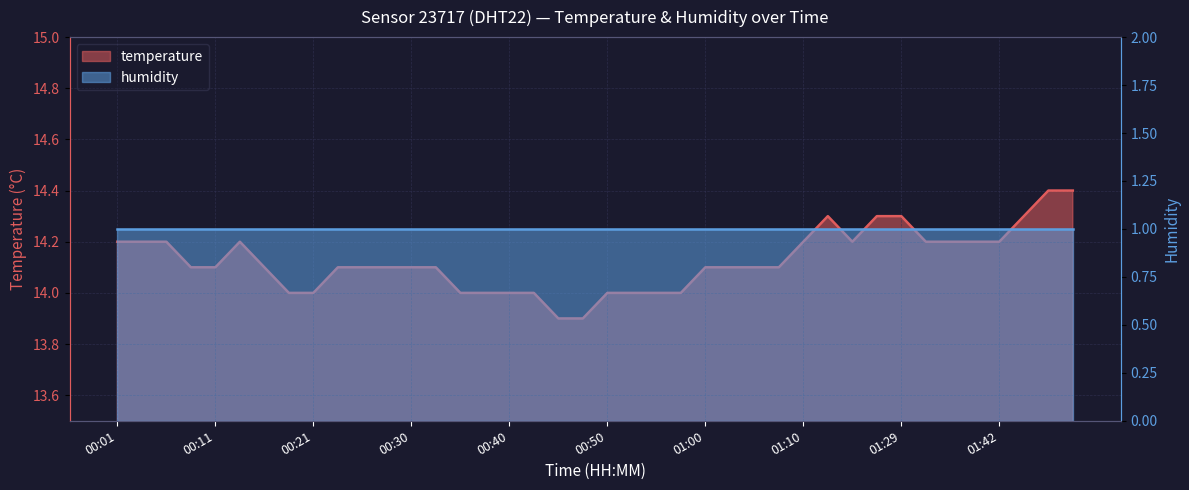

Count the values in the range 14 to 15.

38